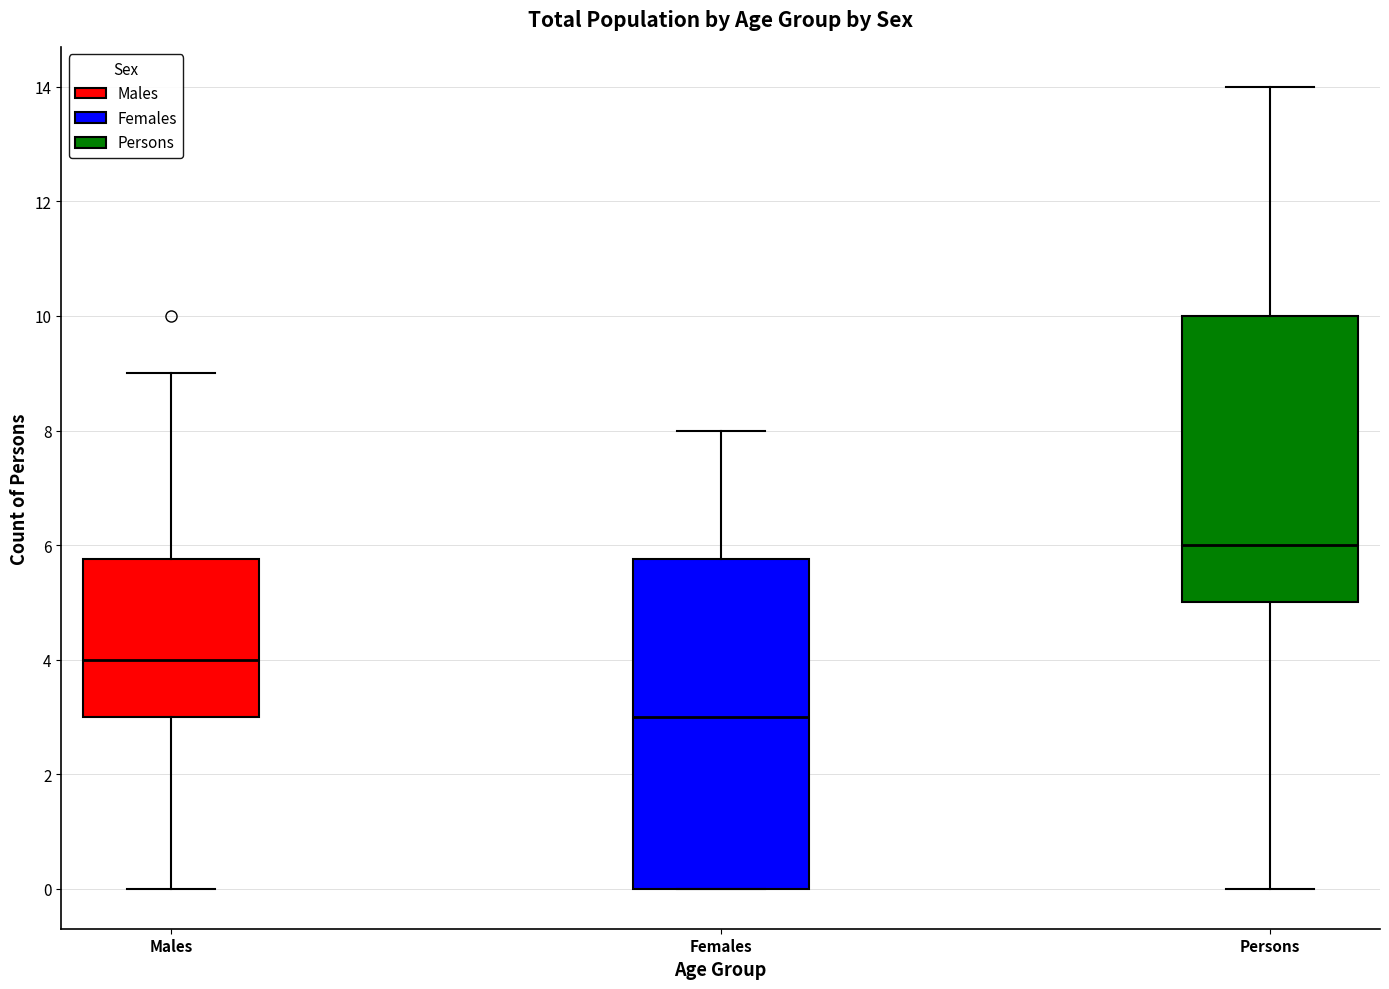

Where is the upper edge of the box for Females on the y-axis? The values are not printed on the chart, so give them approximately, as read against the axis.

5.8